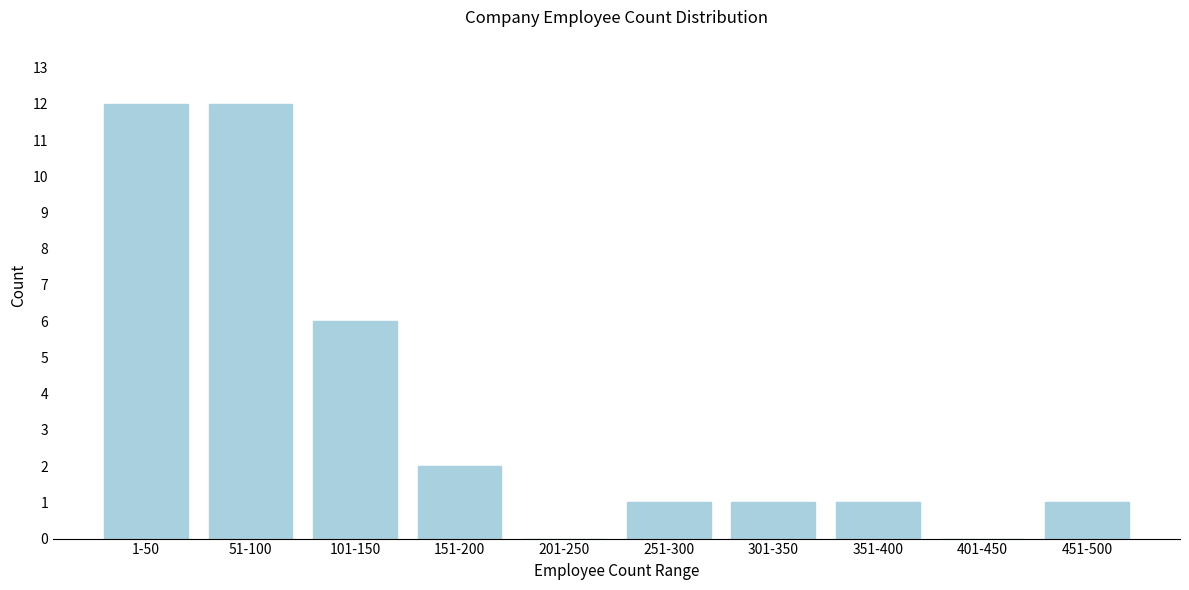

Reading left to right, transcribe all the data shown in this chart.

1-50=12	51-100=12	101-150=6	151-200=2	201-250=0	251-300=1	301-350=1	351-400=1	401-450=0	451-500=1